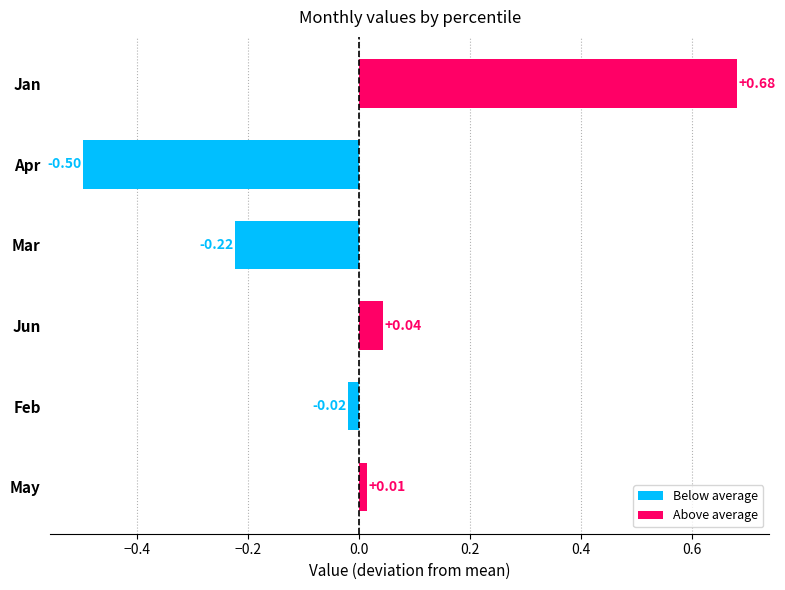

At which label is the value closest to 0?

May